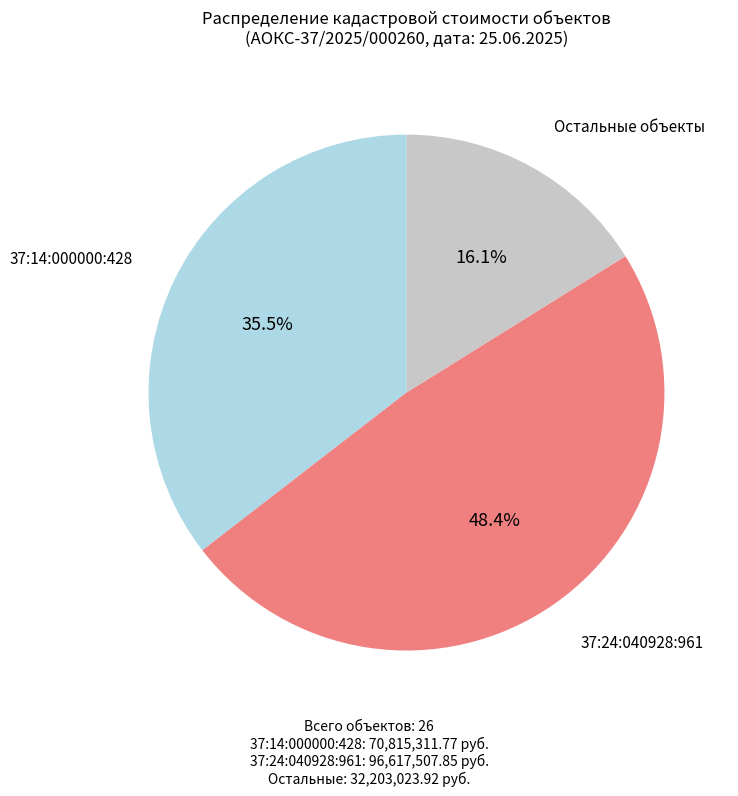

Does any single category account for the majority?

No